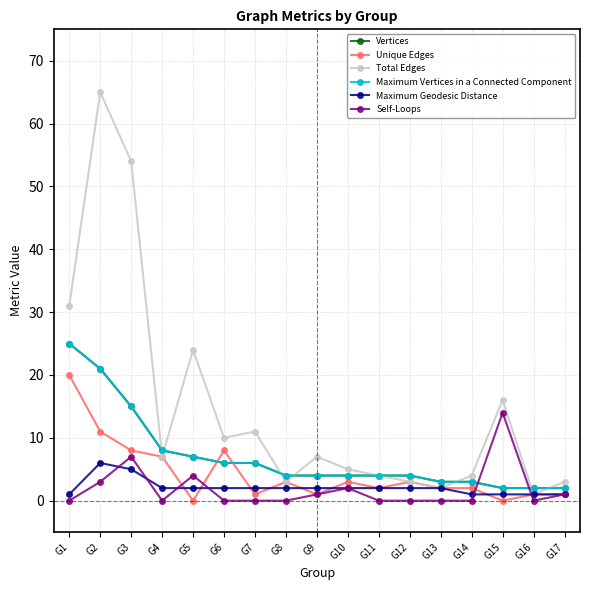

What is the value of the Unique Edges point at the 9th from the left?

1